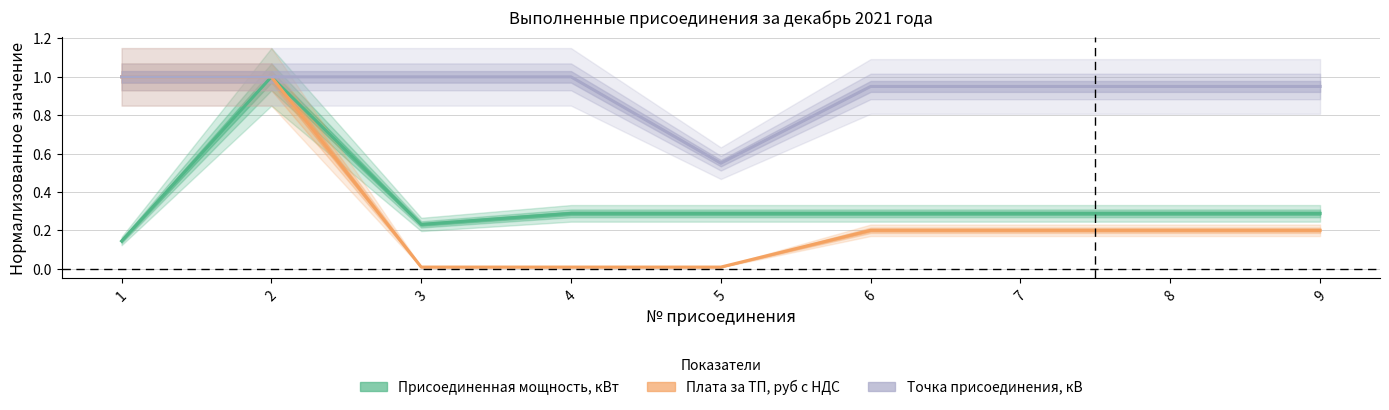

What is the difference between the maximum and minimum values in the Присоединенная мощность, кВт series?

0.9